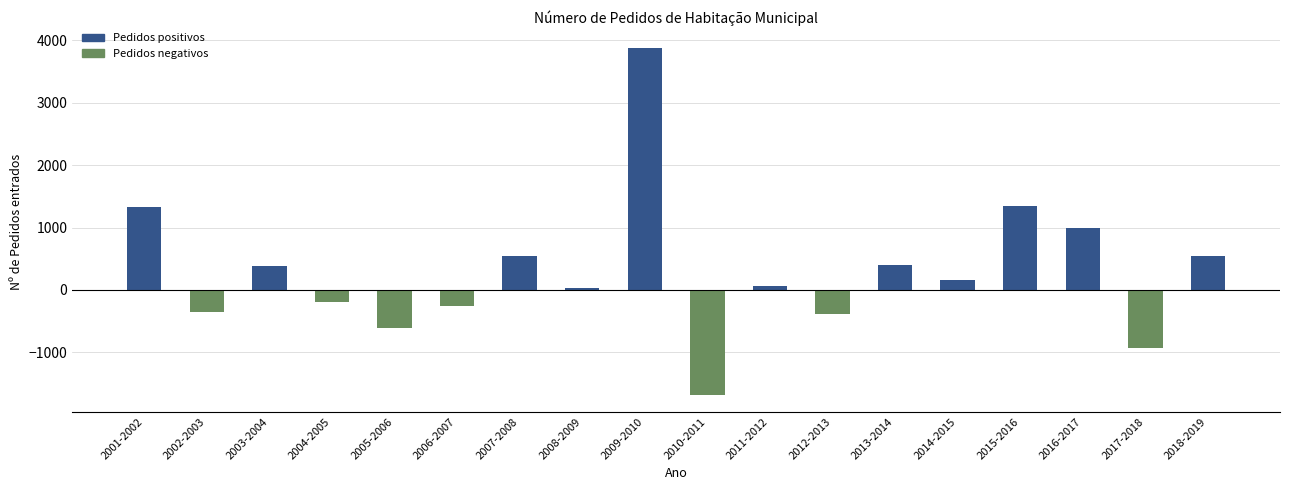

What is the difference between the maximum and second lowest values?

4802